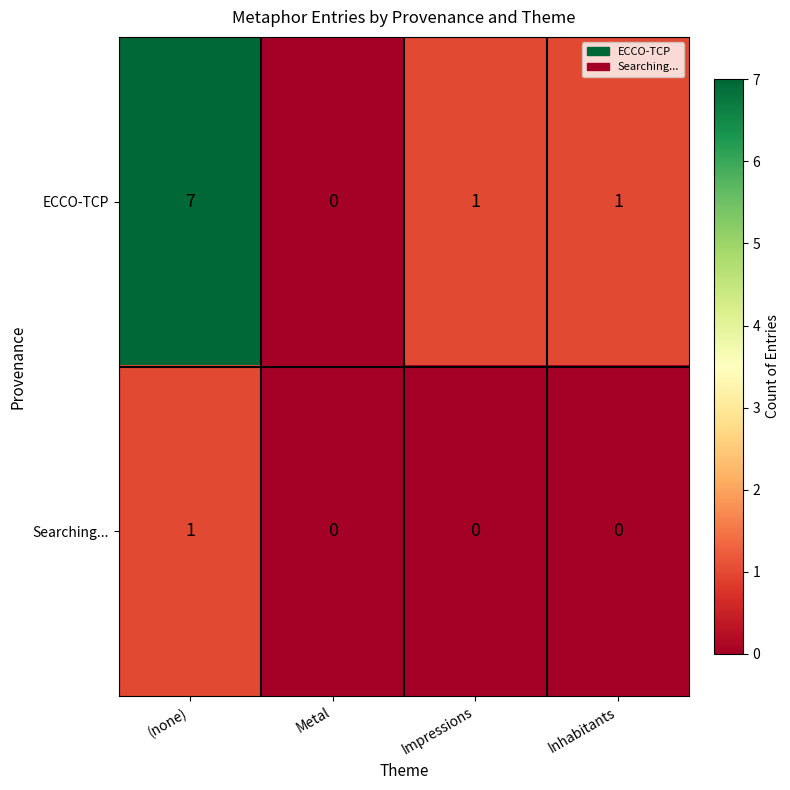

The value of ECCO-TCP at (none) is 4. True or false?

False